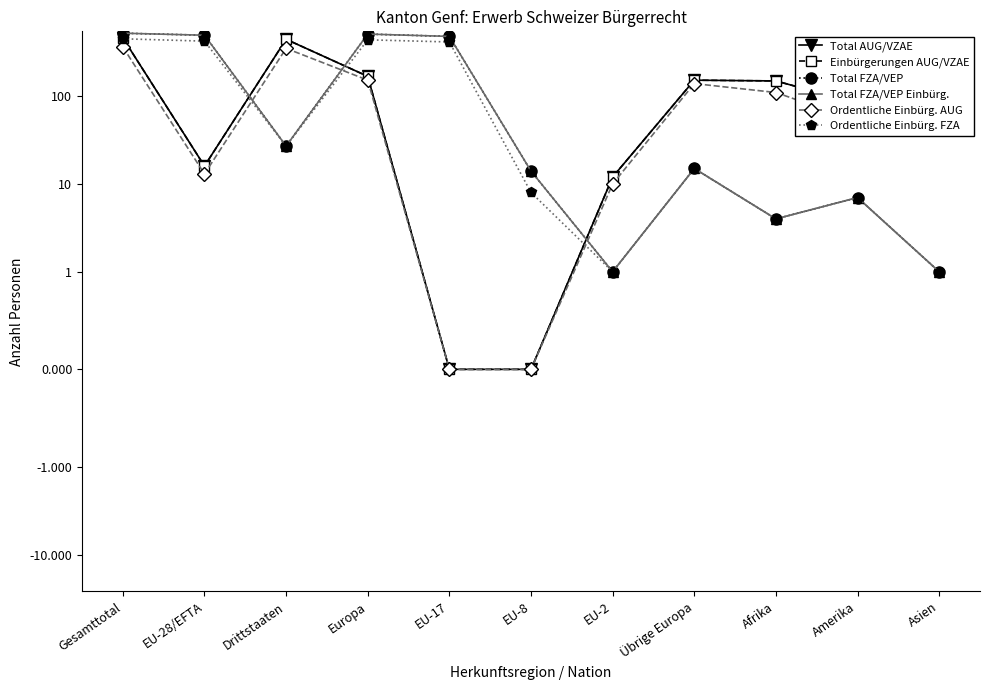

What position from the right is Drittstaaten?

9